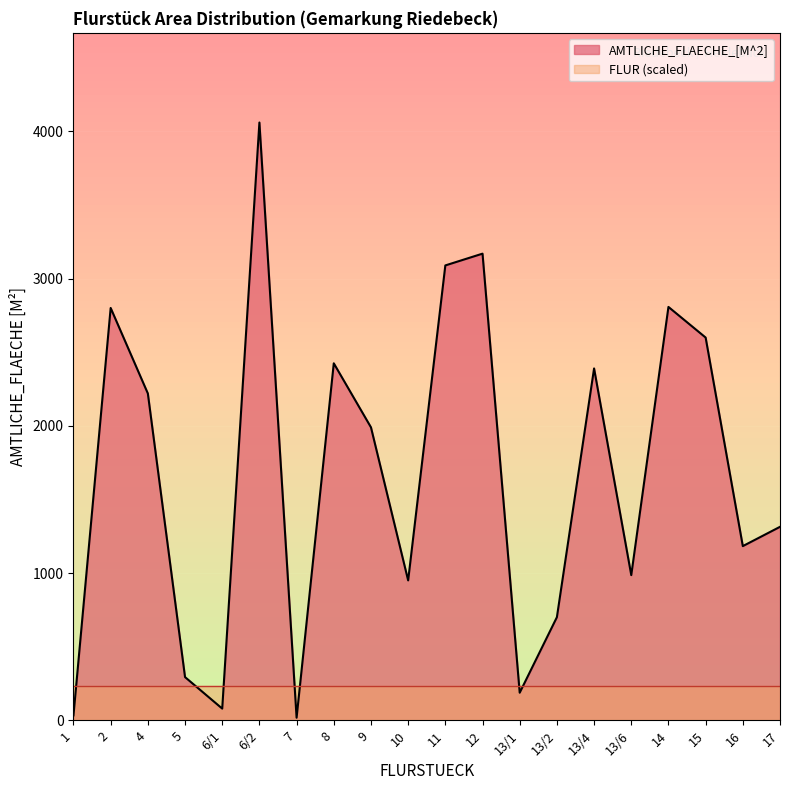

How many data points are less than 1990?

10